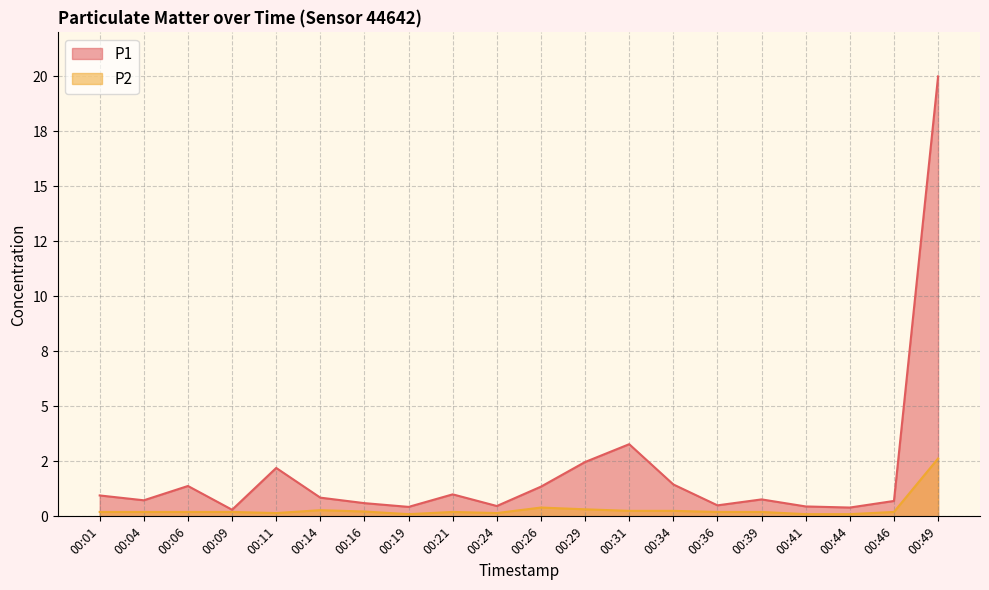

What are all the series names shown in the legend?

P1, P2